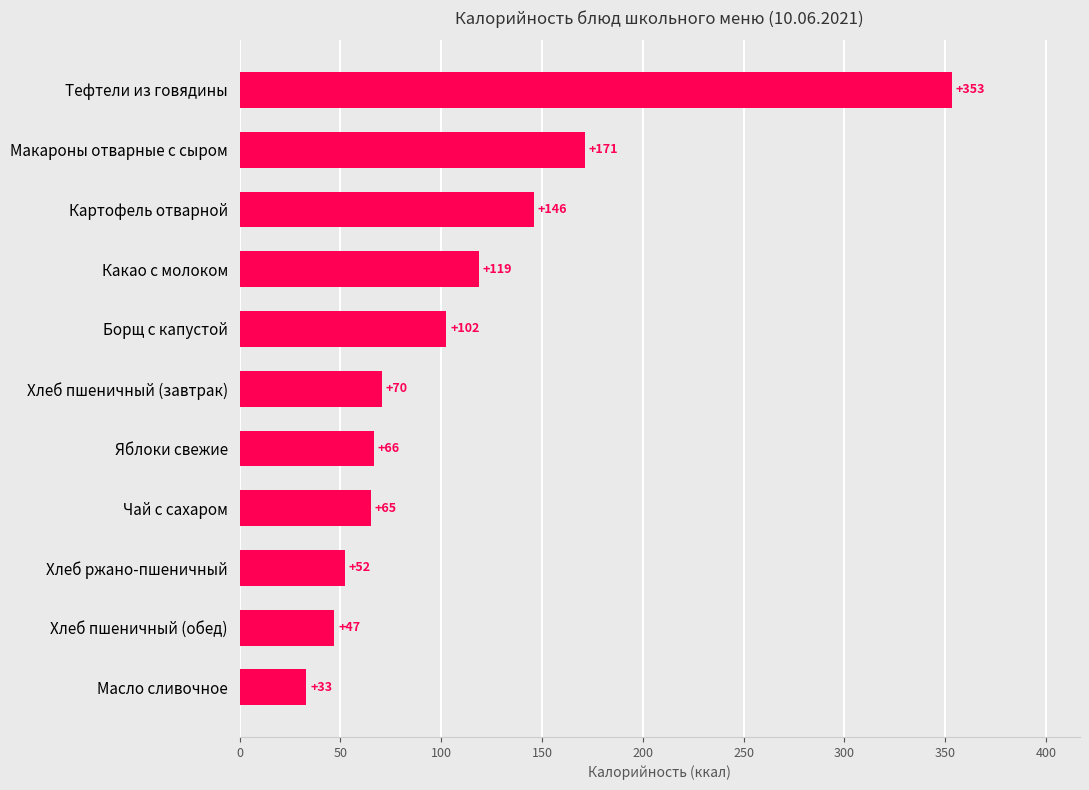

List the labels in order of value, smallest first.

Масло сливочное, Хлеб пшеничный (обед), Хлеб ржано-пшеничный, Чай с сахаром, Яблоки свежие, Хлеб пшеничный (завтрак), Борщ с капустой, Какао с молоком, Картофель отварной, Макароны отварные с сыром, Тефтели из говядины